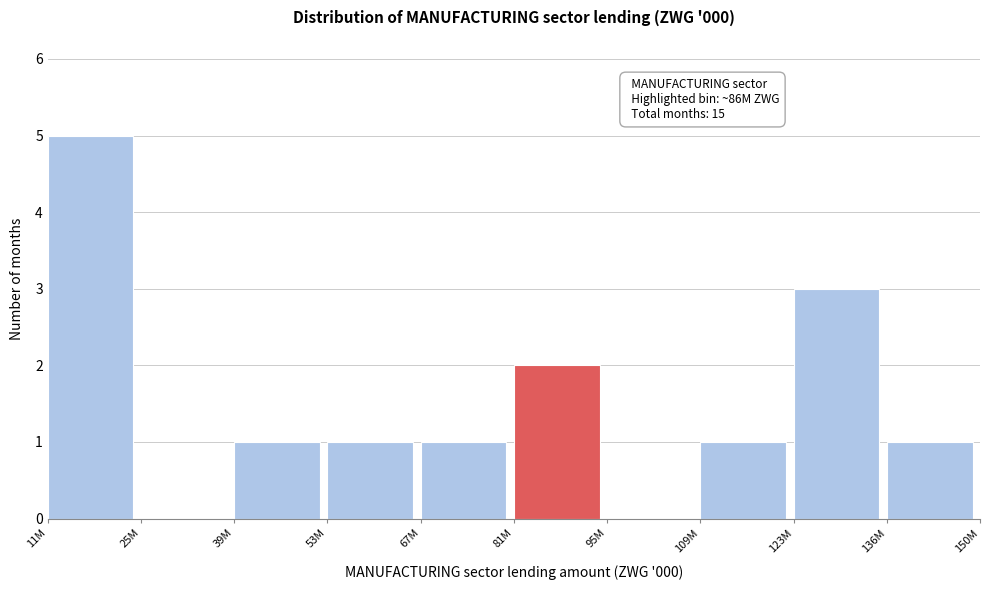

Reading left to right, what are all the values shown in this chart?

11M=5	25M=0	39M=1	53M=1	67M=1	81M=2	95M=0	109M=1	123M=3	136M=1